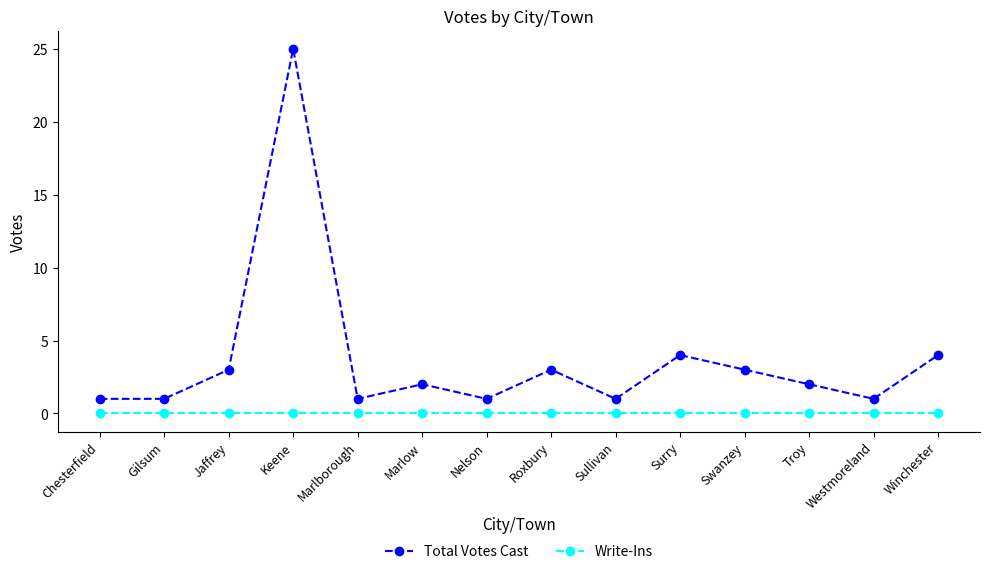

Is the value of Write-Ins at Surry greater than the value of Total Votes Cast at Marlborough?

No